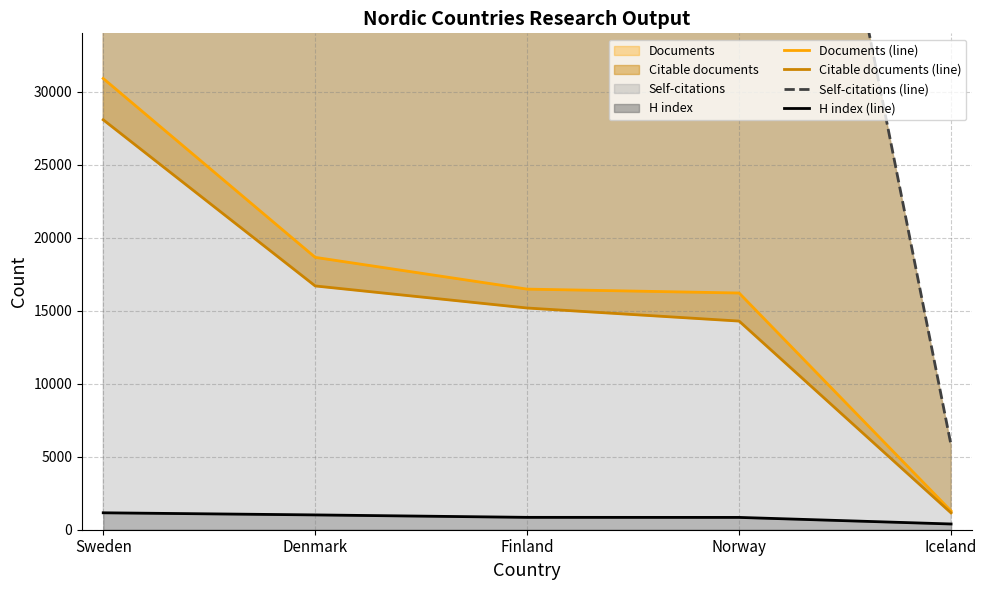

What is the sum of the Documents (line) values at Norway and Denmark?

34853